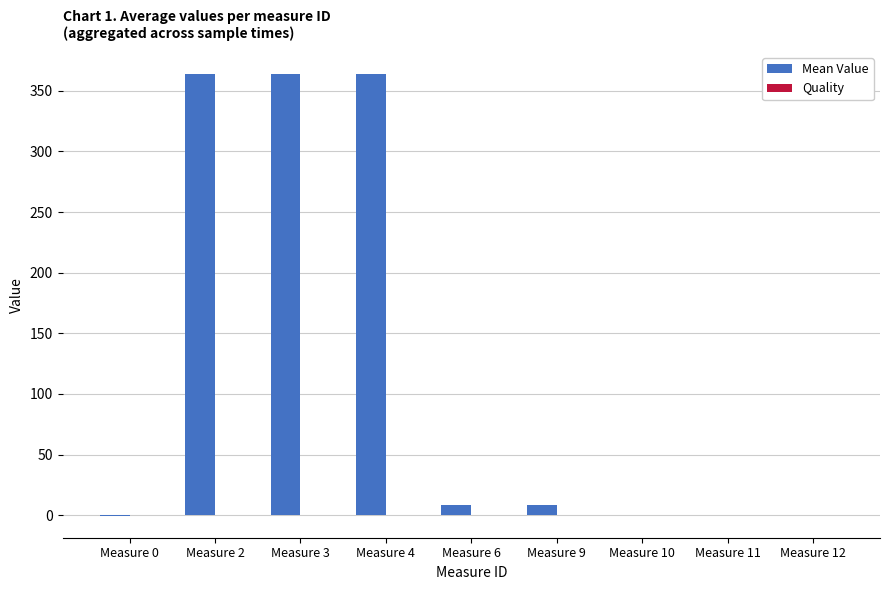

True or false: the data shows 0.4 at Measure 10.

True